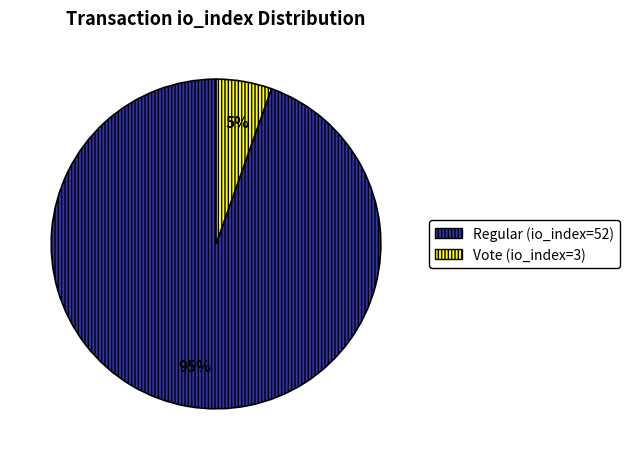

Does Regular (io_index=52) account for over 50% of the chart?

Yes